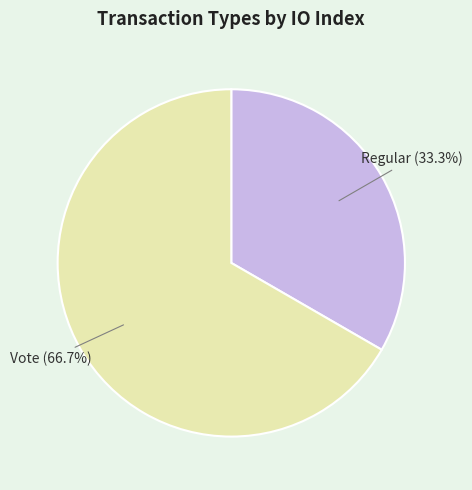

Does any single category account for the majority?

Yes